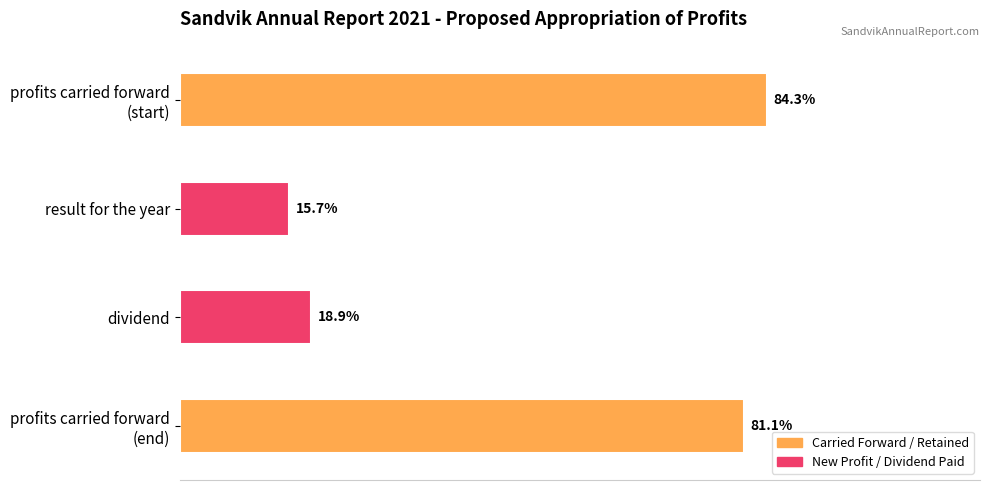

What is the label of the 2nd bar from the top?

result for the year